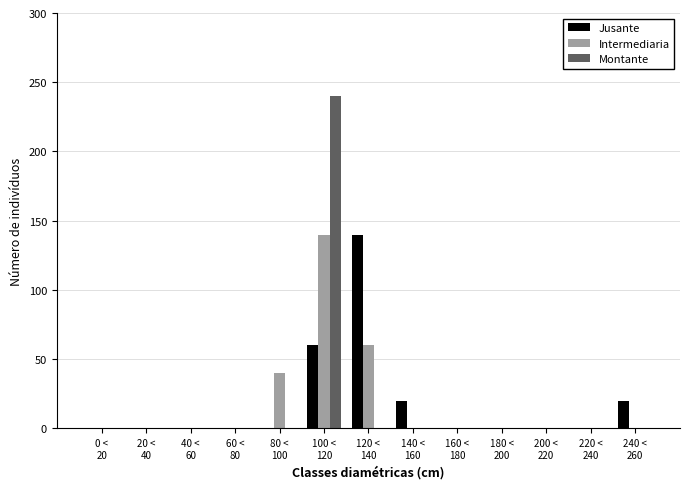

What are all the series names shown in the legend?

Jusante, Intermediaria, Montante